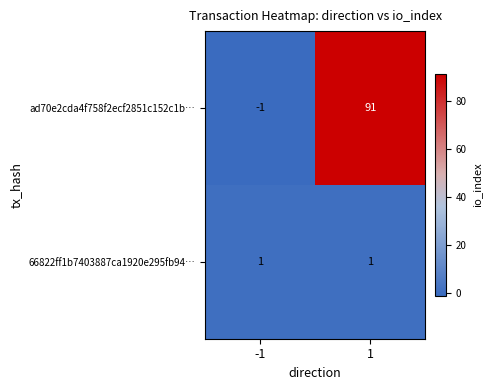

Which series has the largest total across all categories?

ad70e2cda4f758f2ecf2851c152c1b…